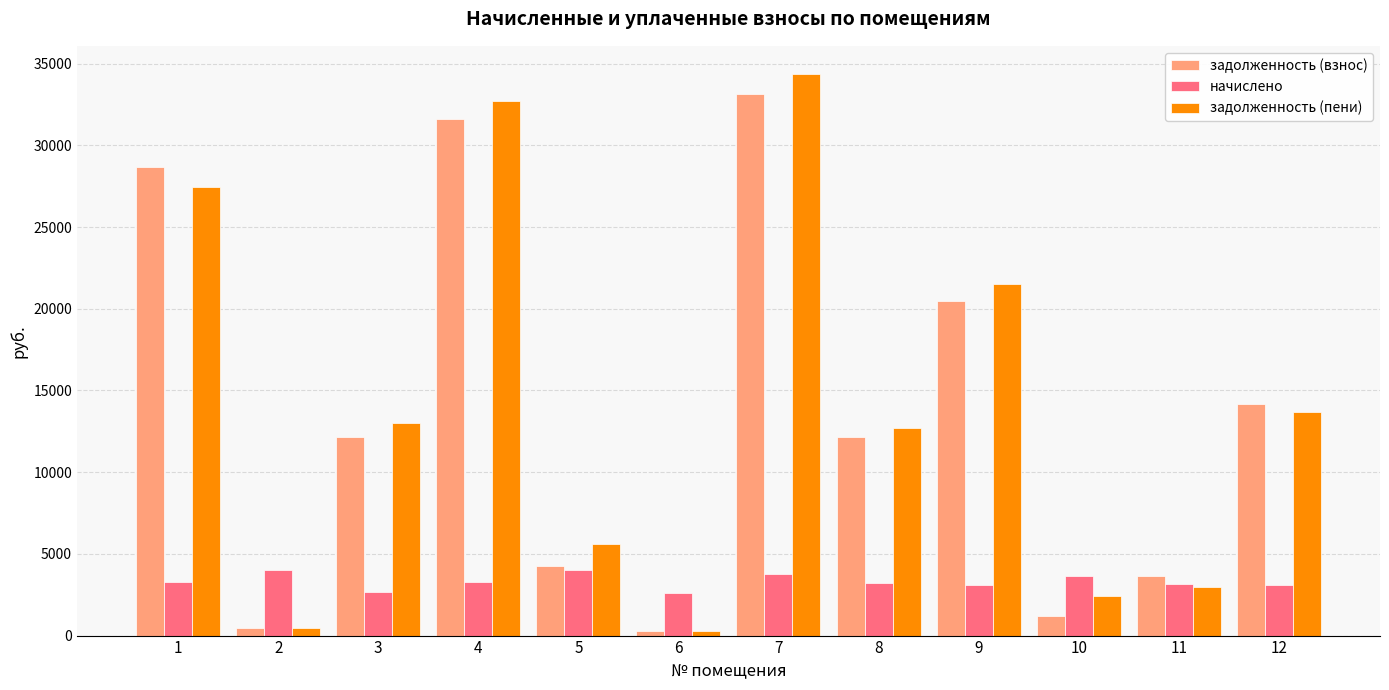

What is the difference between the second highest and second lowest values in the начислено series?

1304.9